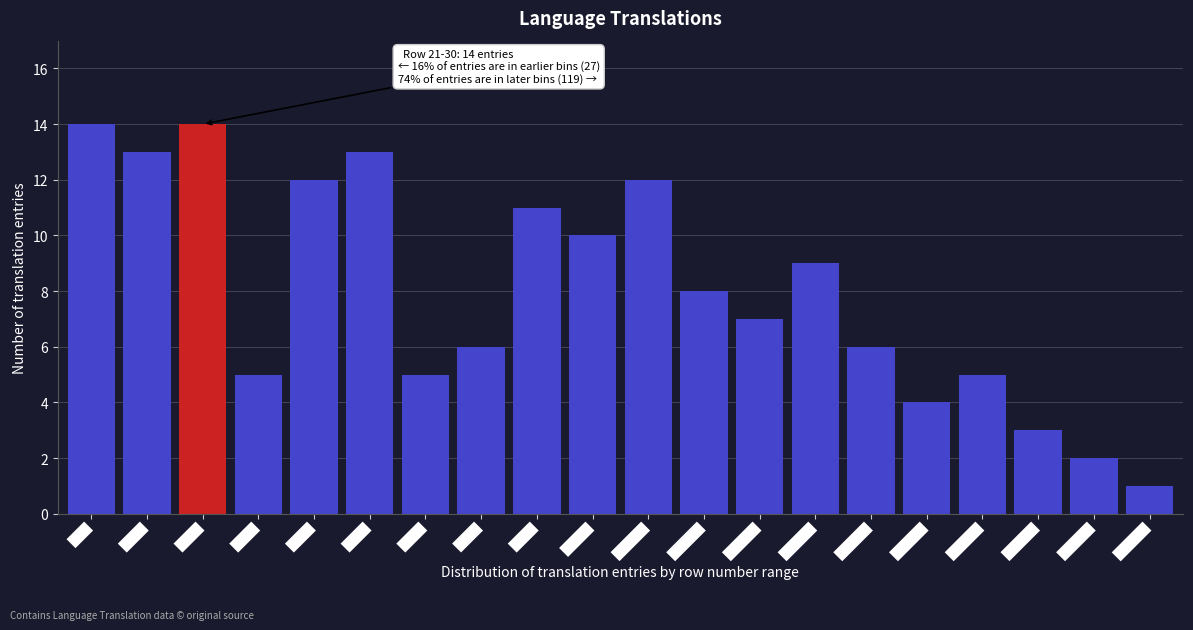

Reading left to right, list all the values displayed in this chart.

1-10=14	11-20=13	21-30=14	31-40=5	41-50=12	51-60=13	61-70=5	71-80=6	81-90=11	91-100=10	101-110=12	111-120=8	121-130=7	131-140=9	141-150=6	151-160=4	161-170=5	171-180=3	181-190=2	191-200=1